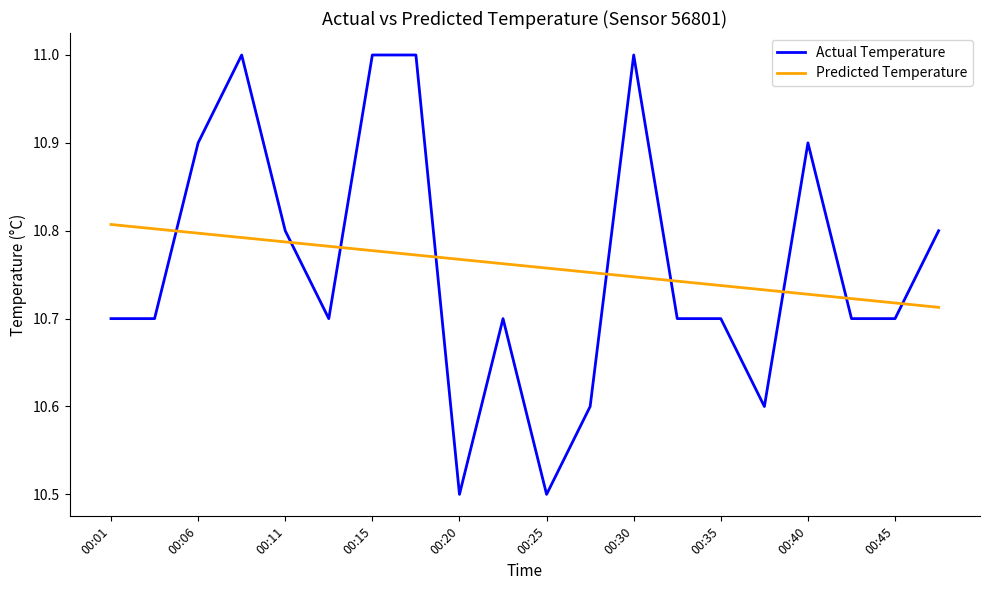

Which series ends up on top after the final intersection of Actual Temperature and Predicted Temperature?

Actual Temperature